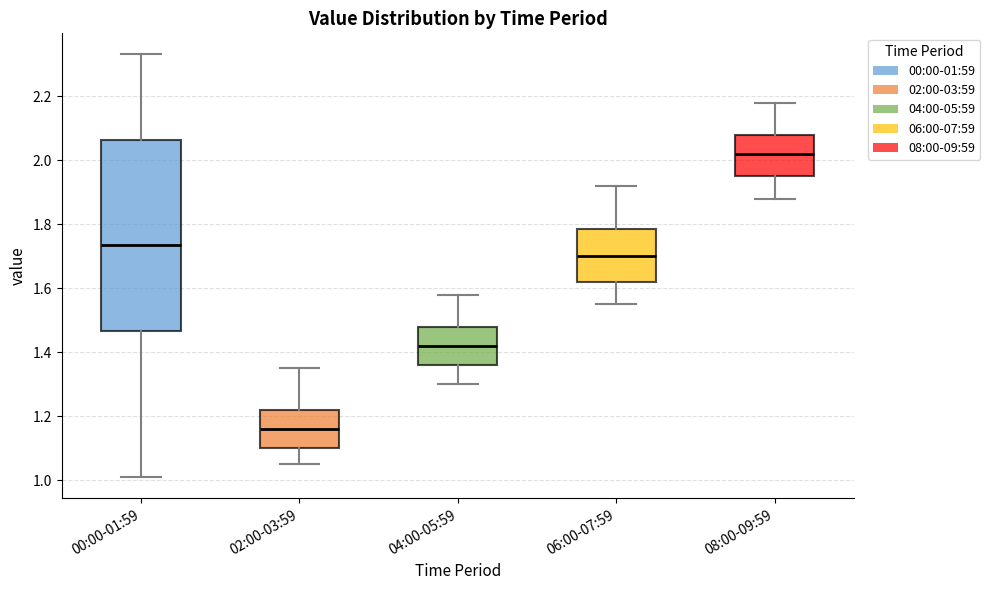

Where does the lower whisker of the box for 06:00-07:59 end on the y-axis? The values are not printed on the chart, so give them approximately, as read against the axis.

1.56